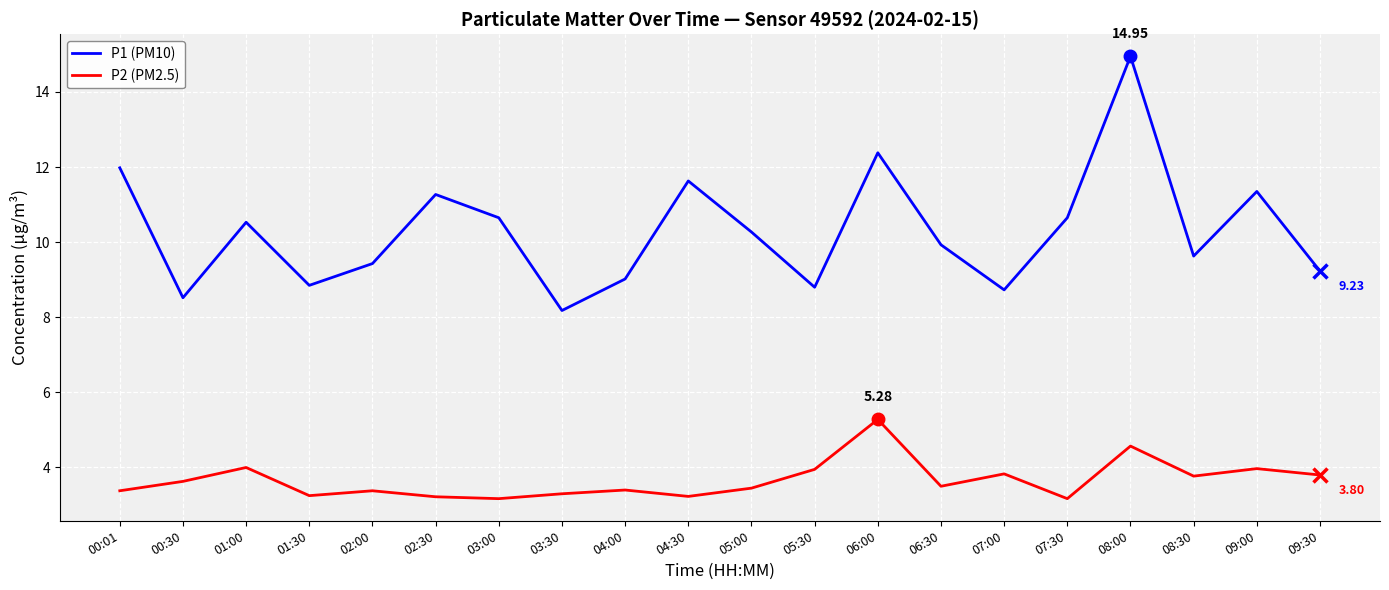

What is the average value of the P2 (PM2.5) series?

3.7